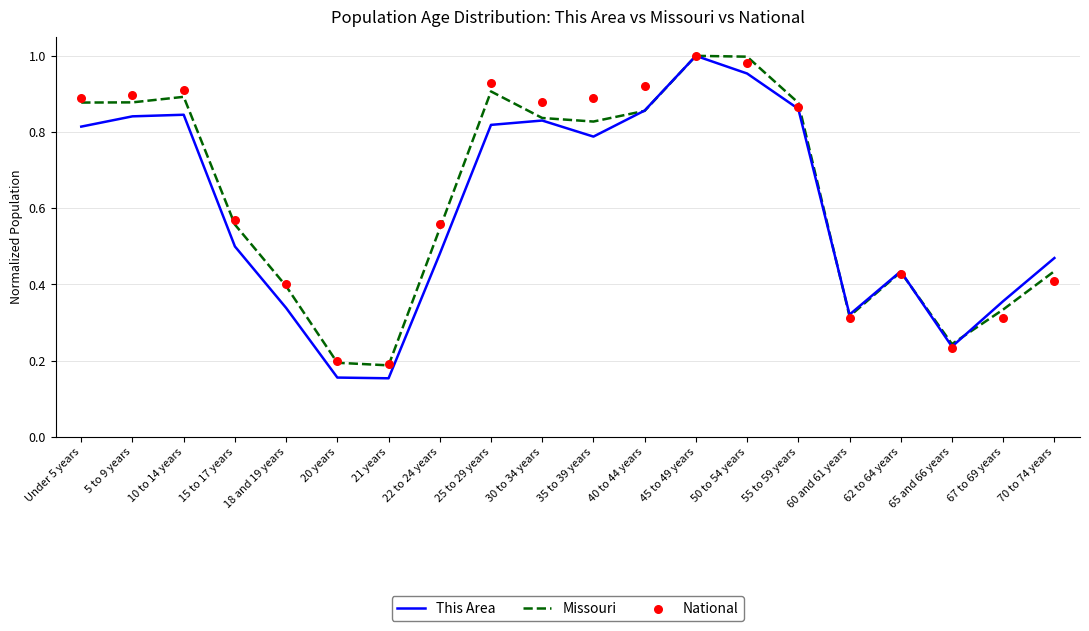

Which series contains the lowest Y value?

This Area